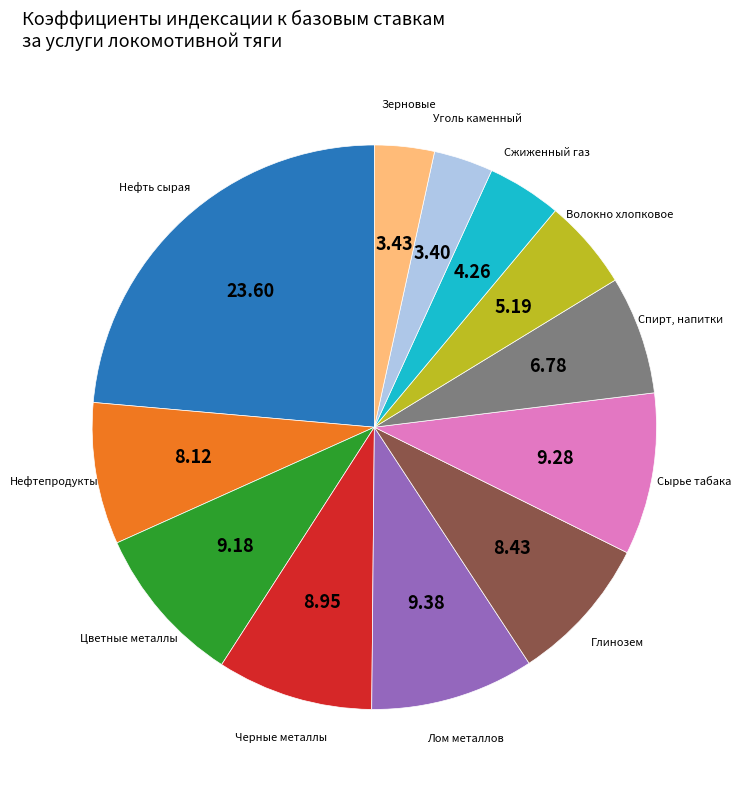

Is there any slice that represents more than half of the pie?

No